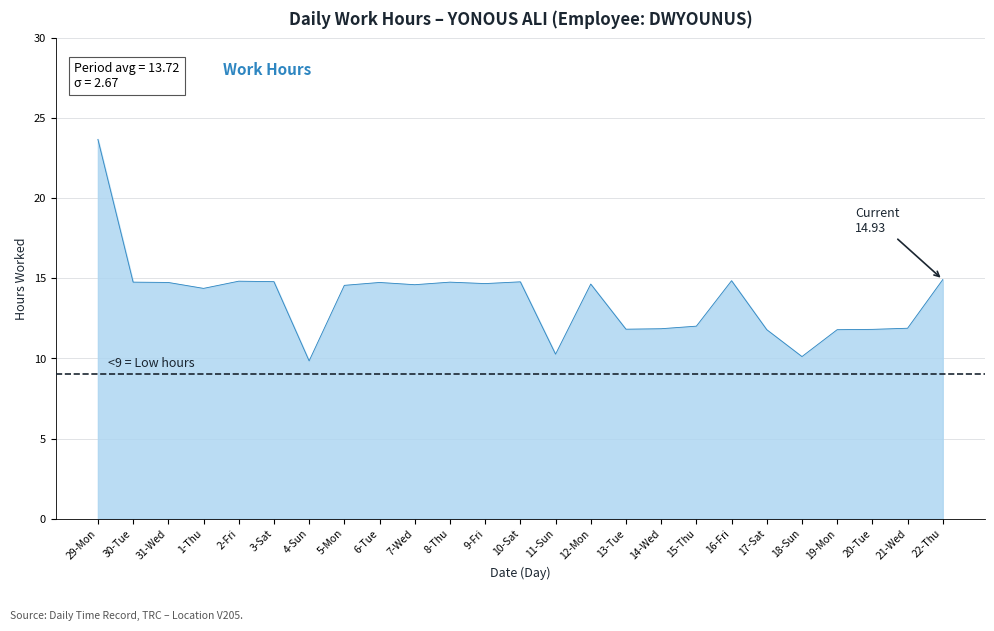

What is the difference between the maximum and second lowest values?

13.6